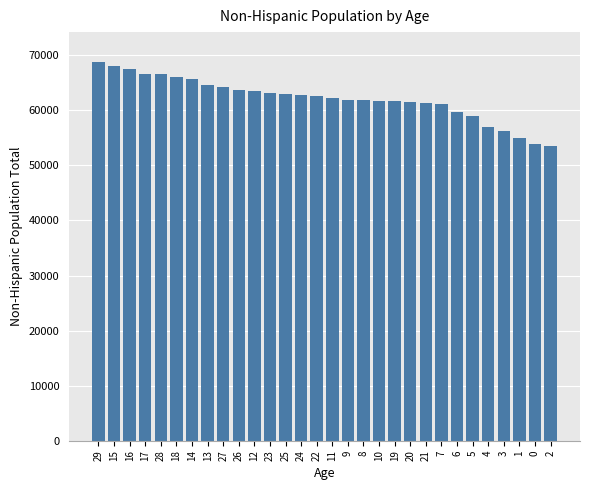

What is the smallest value displayed?

53546